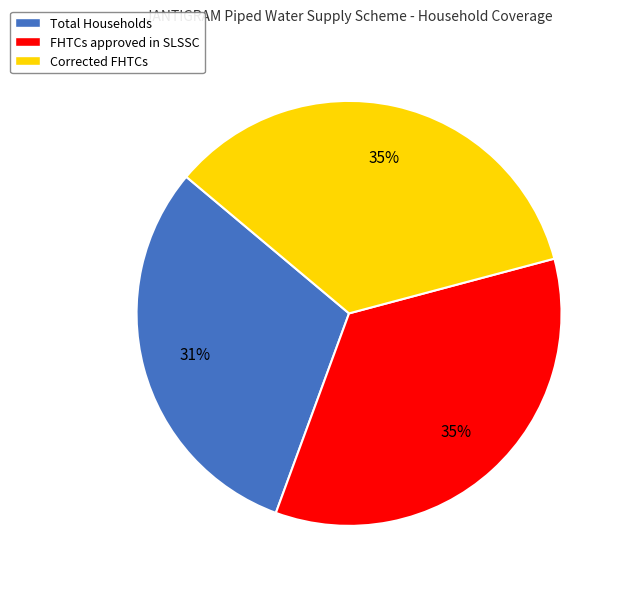

Is there any slice that represents more than half of the pie?

No